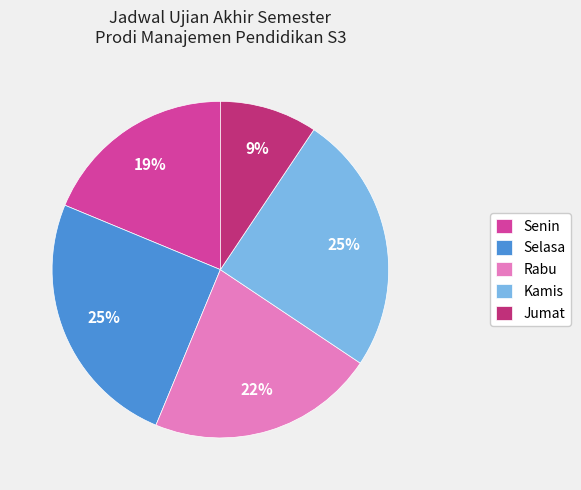

Does Senin account for over 50% of the chart?

No